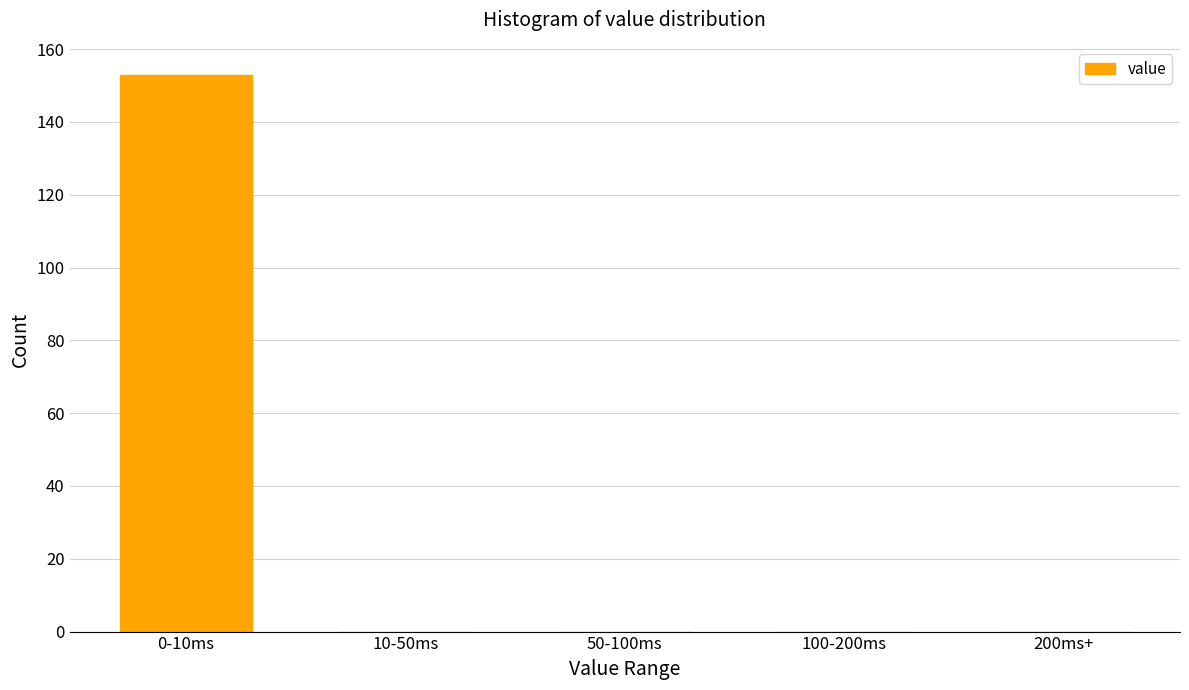

Reading right to left, transcribe all the data shown in this chart.

200ms+=0	100-200ms=0	50-100ms=0	10-50ms=0	0-10ms=153